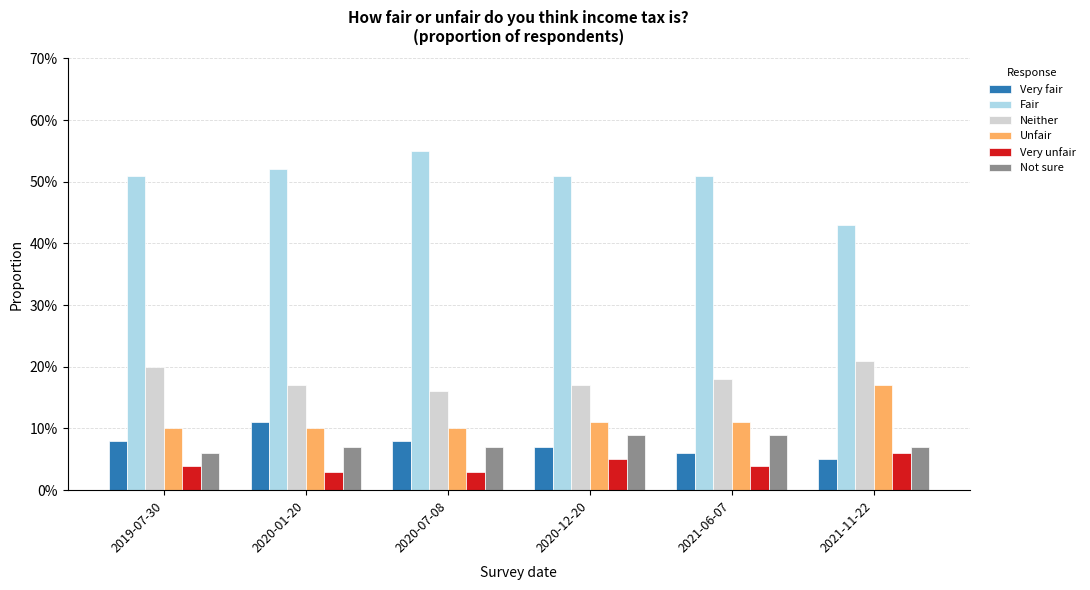

Does the chart contain stacked bars?

No